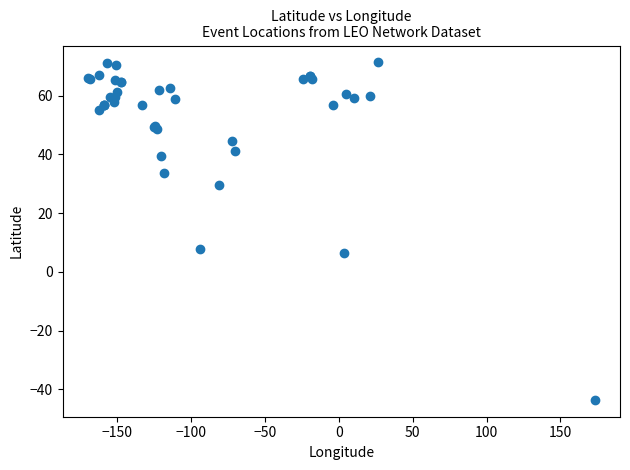

What Y value in the scatter plot is closest to 13?

7.8